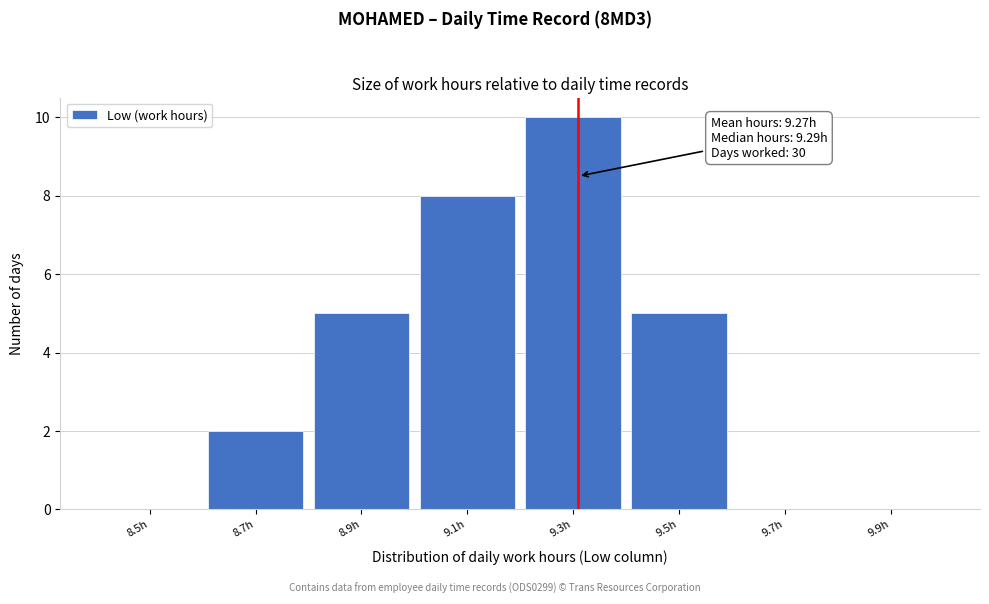

Reading left to right, extract all data points from this chart.

8.5h=0	8.7h=2	8.9h=5	9.1h=8	9.3h=10	9.5h=5	9.7h=0	9.9h=0